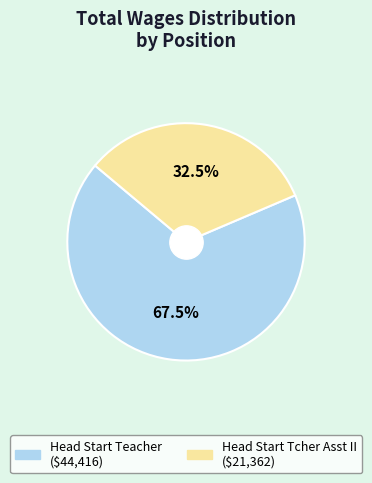

True or false: Head Start Teacher accounts for 76% of the total.

False